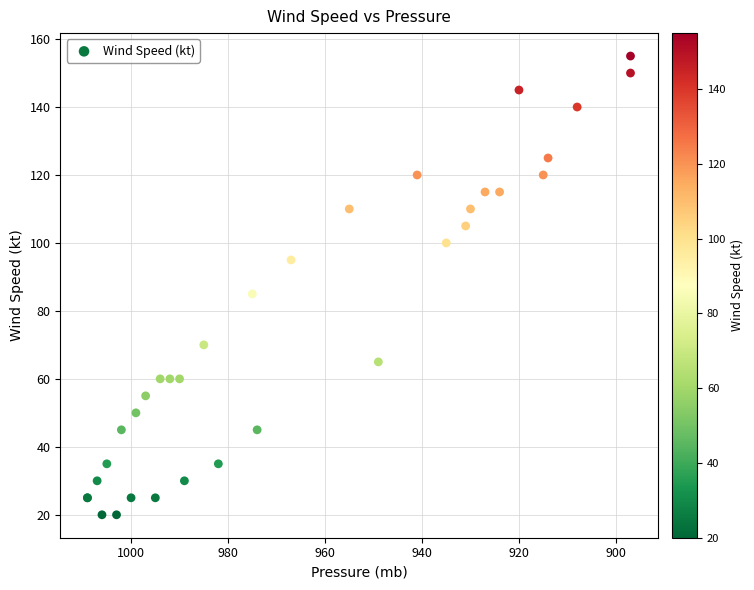

What Y value in the scatter plot is closest to 87?

85